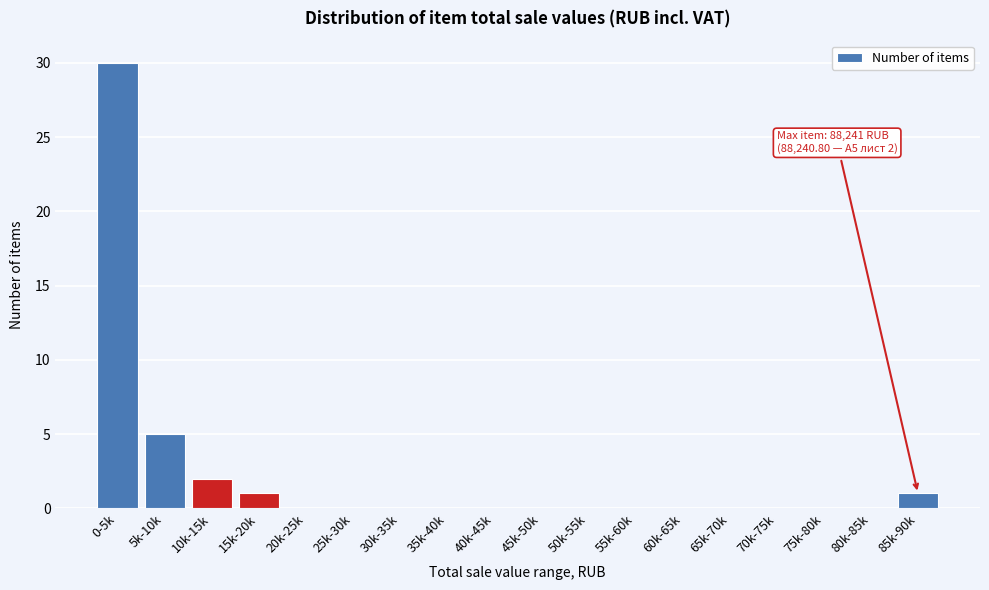

Reading left to right, what are all the values shown in this chart?

0-5k=30	5k-10k=5	10k-15k=2	15k-20k=1	20k-25k=0	25k-30k=0	30k-35k=0	35k-40k=0	40k-45k=0	45k-50k=0	50k-55k=0	55k-60k=0	60k-65k=0	65k-70k=0	70k-75k=0	75k-80k=0	80k-85k=0	85k-90k=1